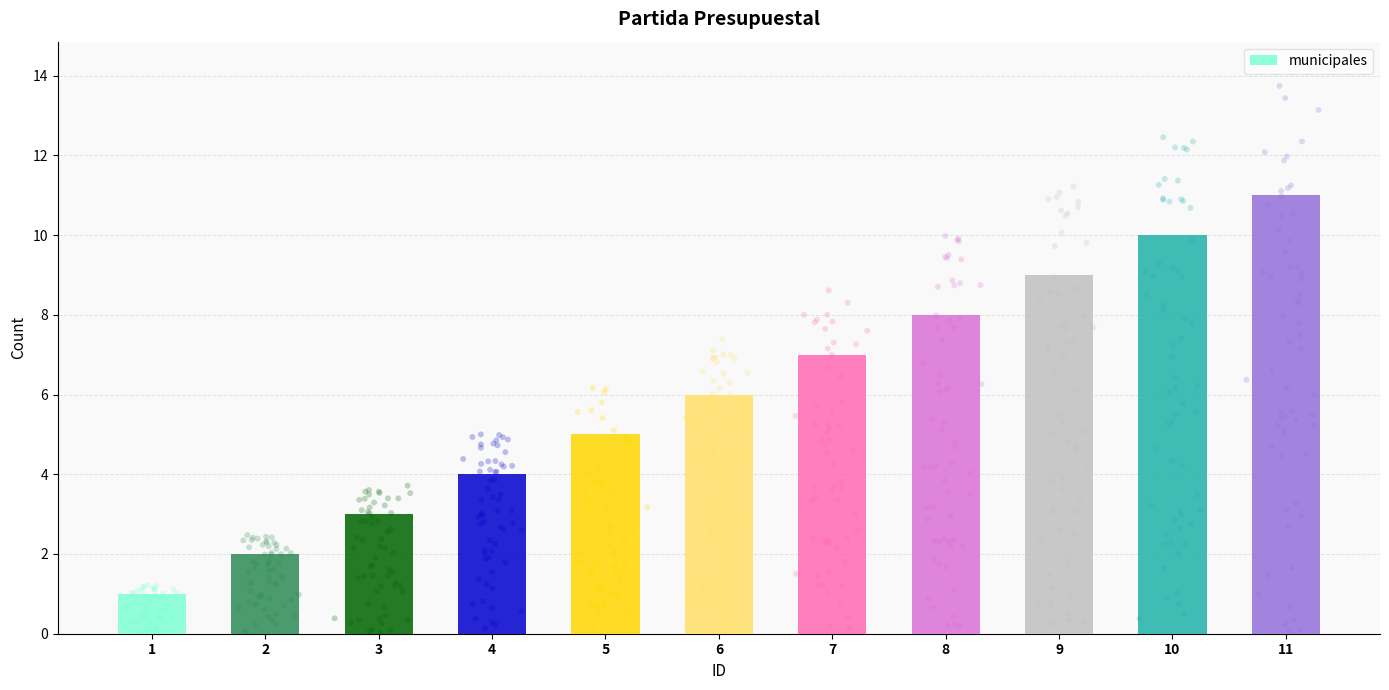

Approximately how many times larger is the value at 9 compared to 5?

1.8